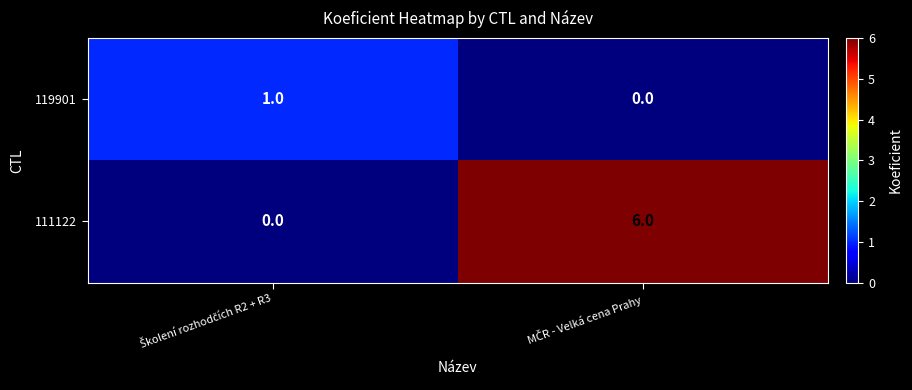

Which series has the widest spread of values?

111122